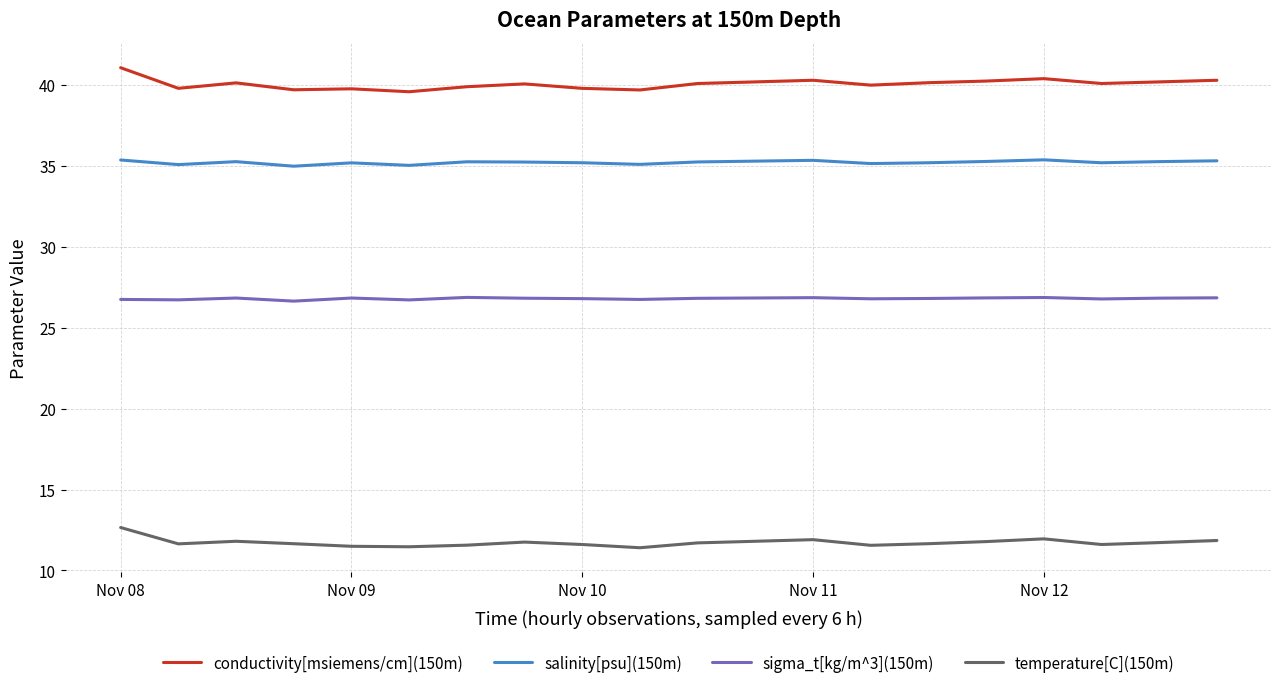

True or false: sigma_t[kg/m^3](150m) has a value of 26.8 at Nov 10.

True